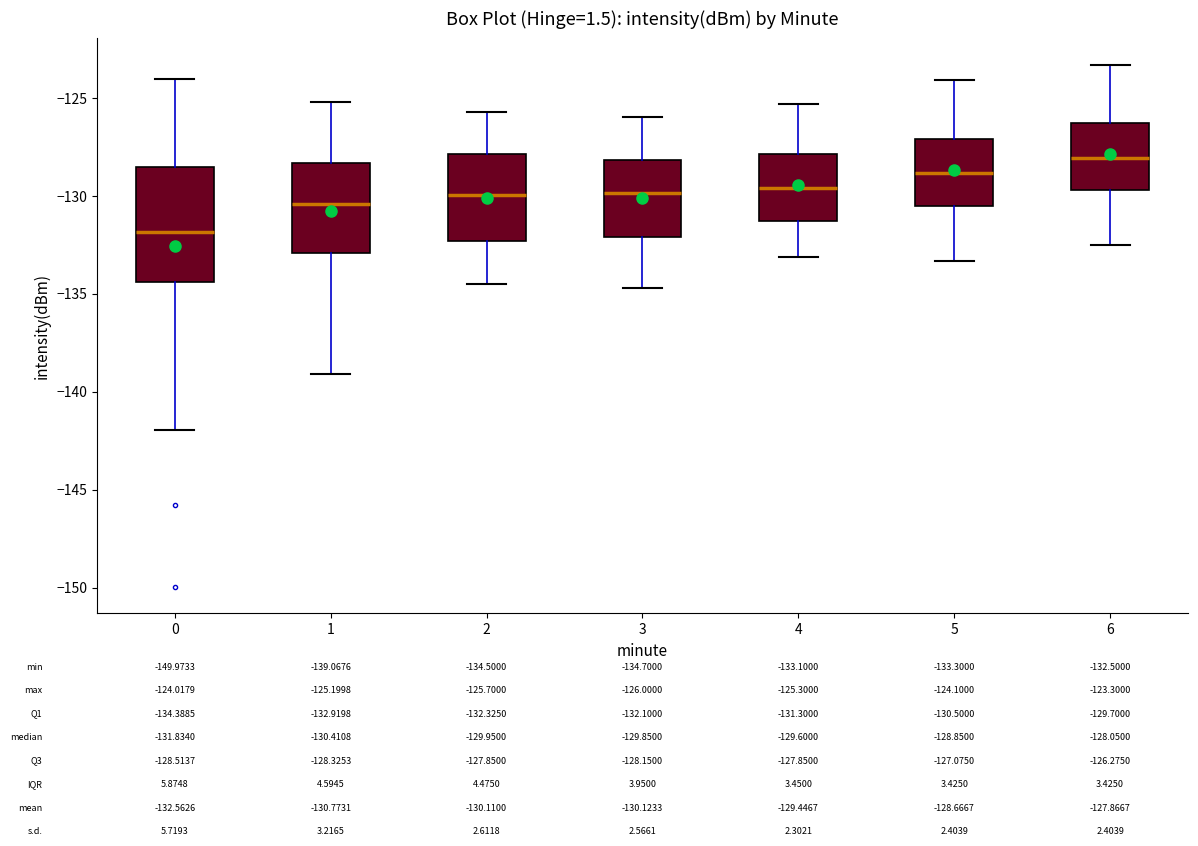

Comparing the boxes themselves (not the whiskers), which one is the tallest?

0